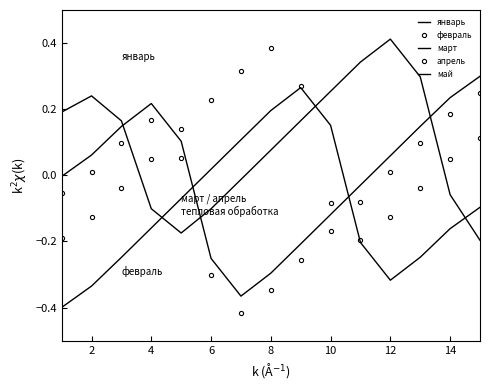

Which series has the largest total across all categories?

май